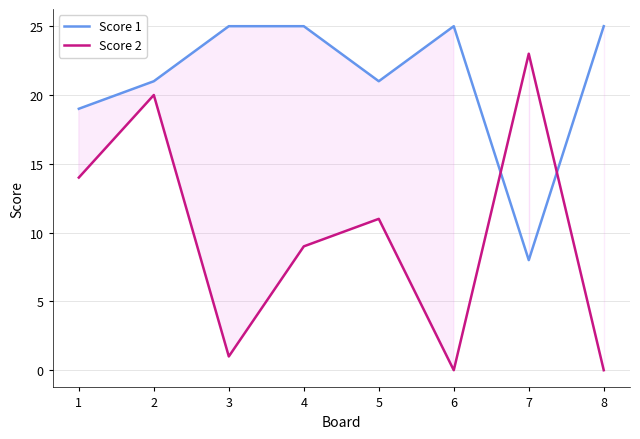

Reading left to right, what are all the values shown in this chart?

Score 1: 1=19	2=21	3=25	4=25	5=21	6=25	7=8	8=25
Score 2: 1=14	2=20	3=1	4=9	5=11	6=0	7=23	8=0